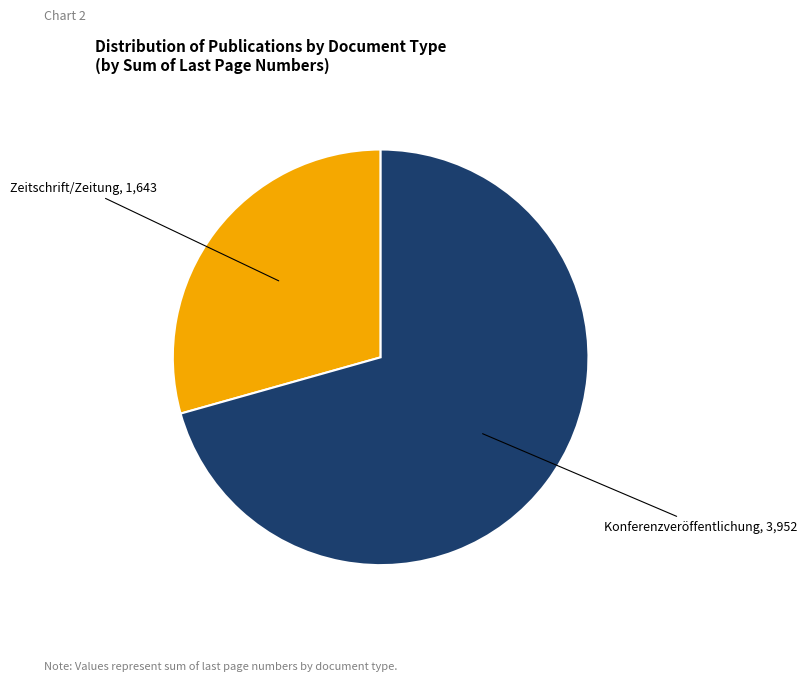

Count the number of slices in the pie.

2